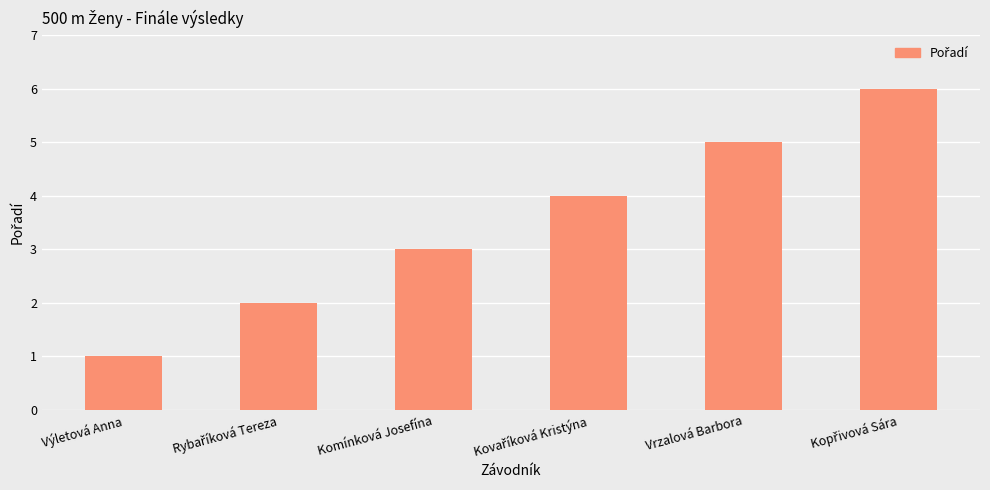

Which label corresponds to the smallest value in the chart?

Výletová Anna